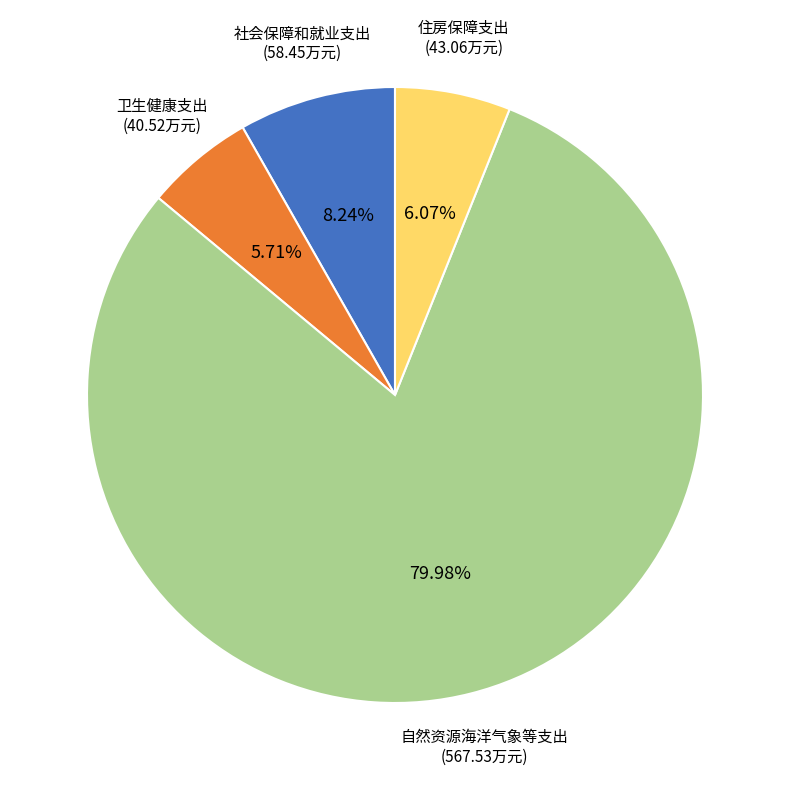

Which has a higher value, 自然资源海洋气象等支出 or 住房保障支出?

自然资源海洋气象等支出